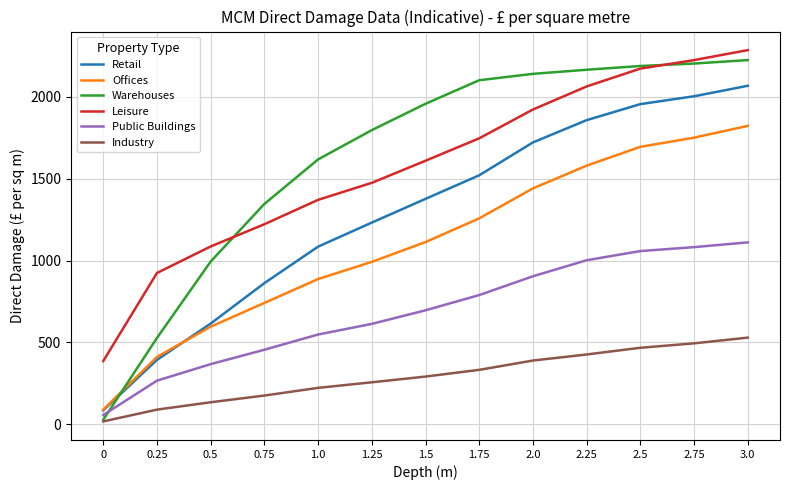

Between 0 and 2.75, which series saw the biggest shift?

Warehouses